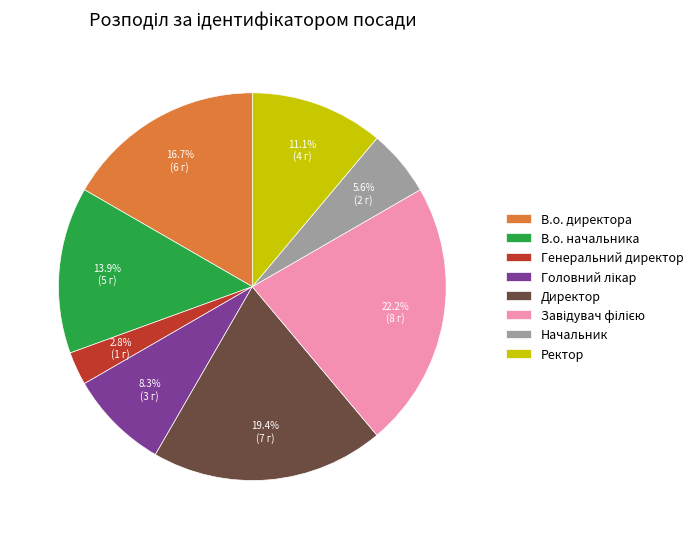

Count the number of slices in the pie.

8